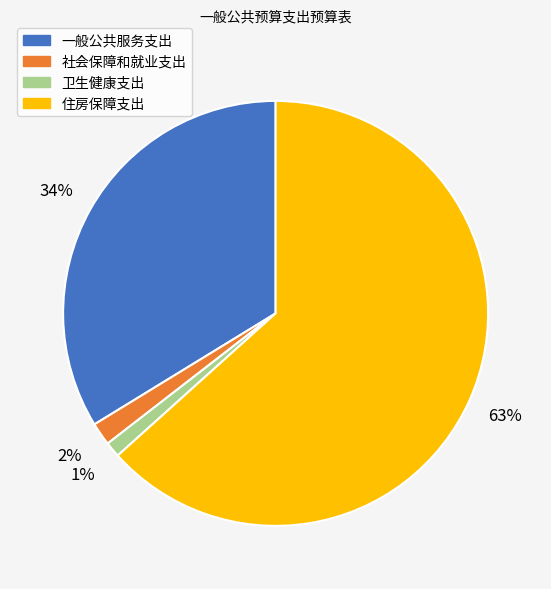

To the nearest percent, what portion does 社会保障和就业支出 represent?

2%